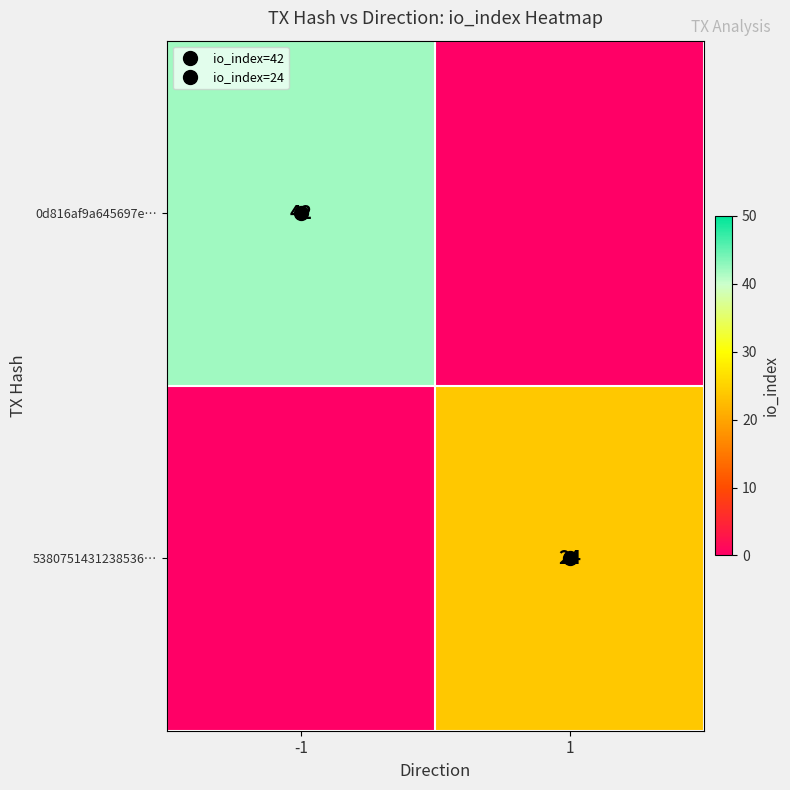

Rank the series at -1 from highest to lowest value.

0d816af9a645697e…, 5380751431238536…